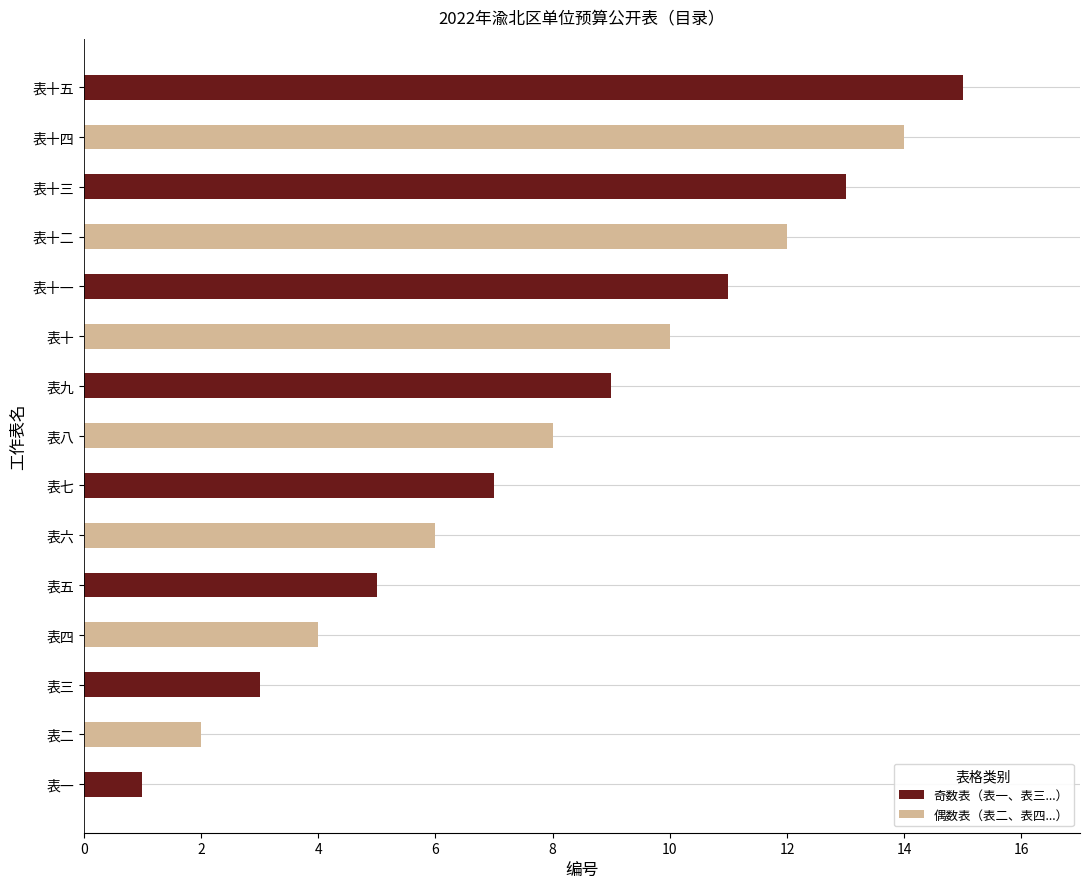

What is the sum of the values at 表十四 and 表八?

22